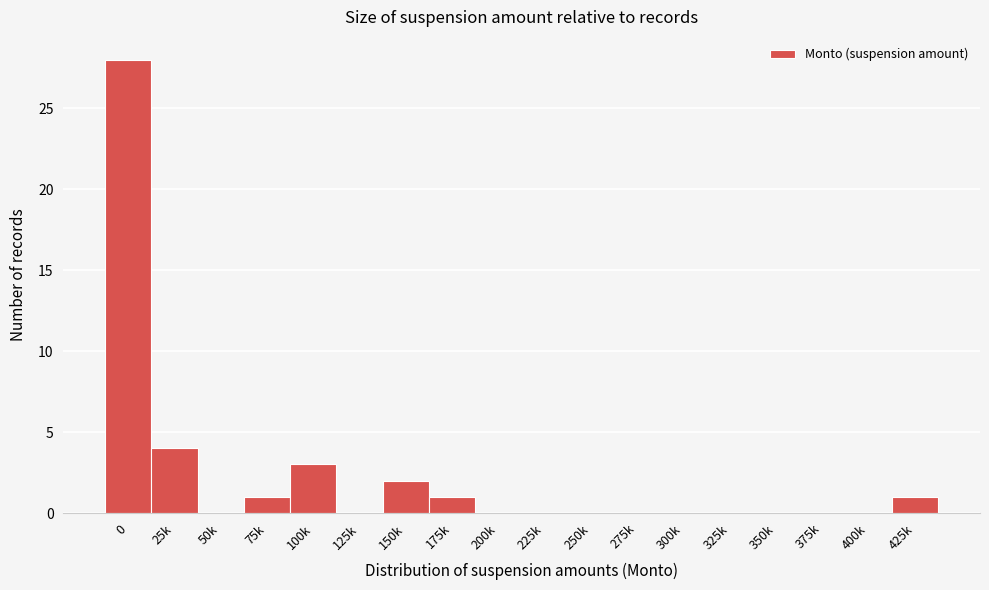

Reading left to right, extract all data points from this chart.

0=28	25k=4	50k=0	75k=1	100k=3	125k=0	150k=2	175k=1	200k=0	225k=0	250k=0	275k=0	300k=0	325k=0	350k=0	375k=0	400k=0	425k=1